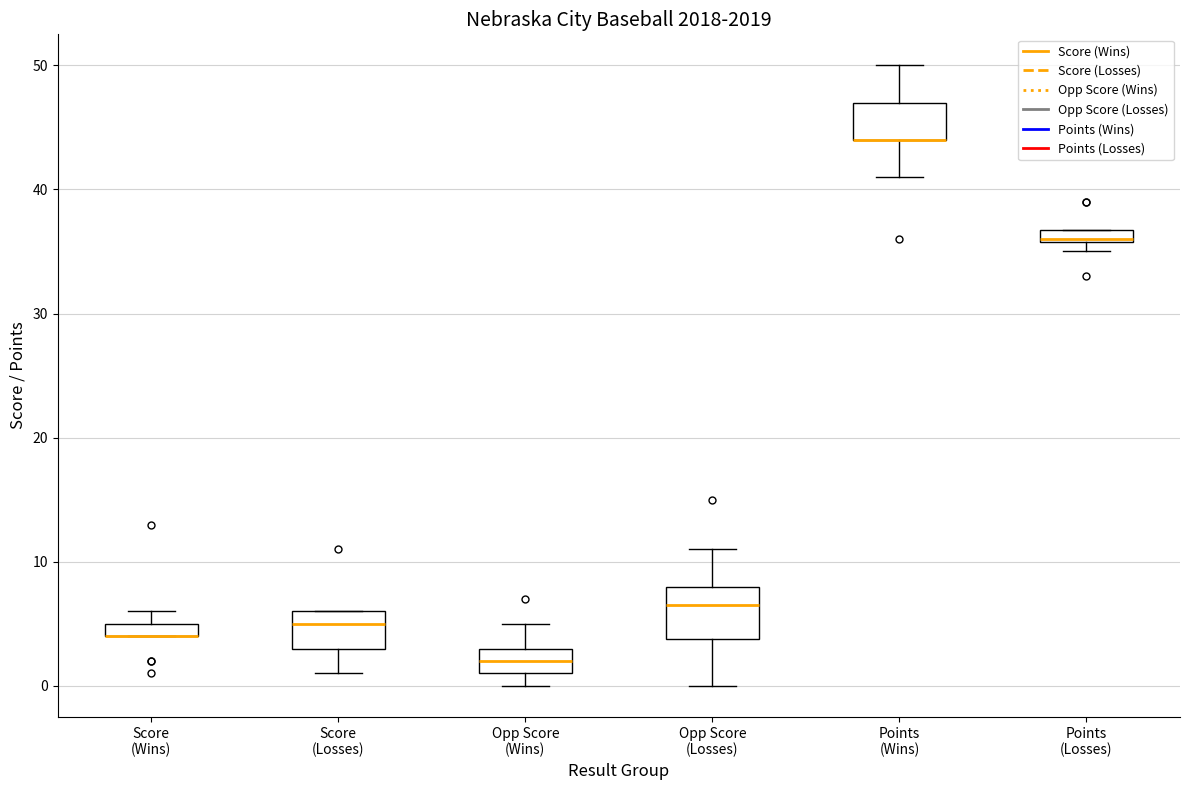

Where is the upper edge of the box for Score (Wins) on the y-axis? The values are not printed on the chart, so give them approximately, as read against the axis.

5